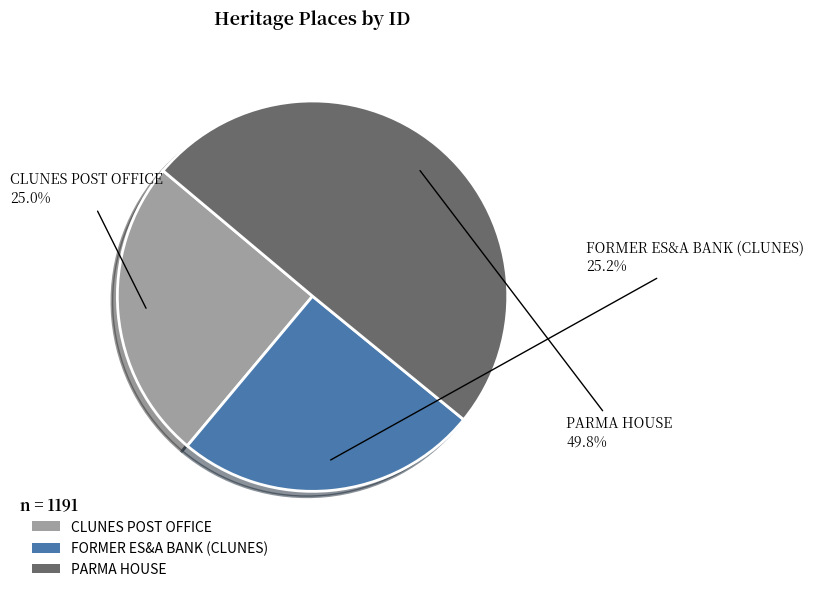

To the nearest percent, what portion does FORMER ES&A BANK (CLUNES) represent?

25%